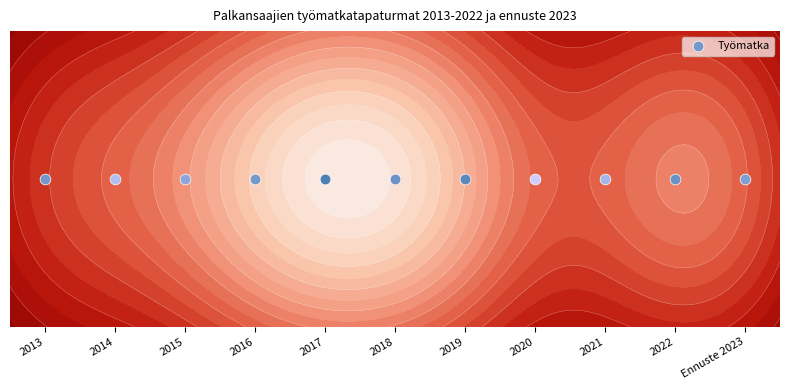

What is the sum of all values?

228503